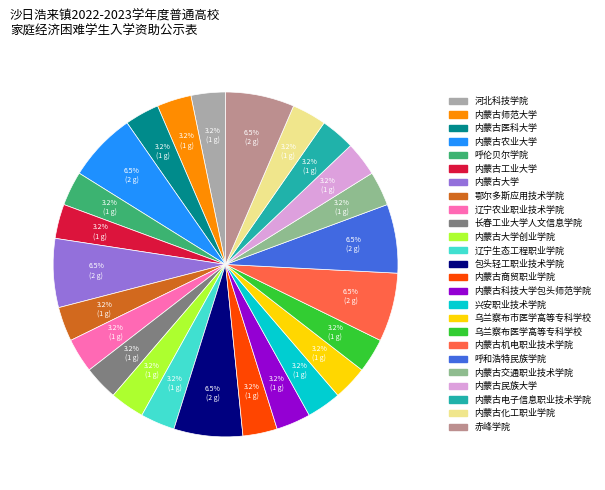

Is there a majority slice in this chart?

No